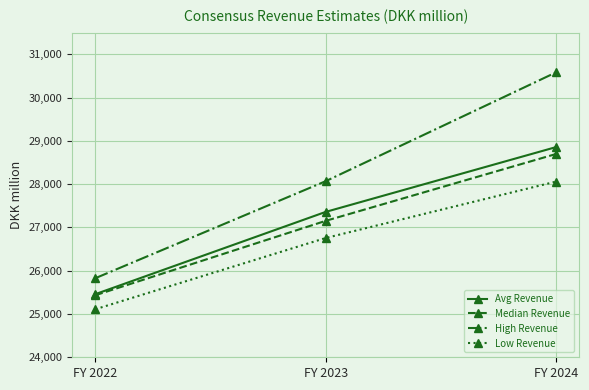

What value does the Low Revenue series have at FY 2023?

26755.7